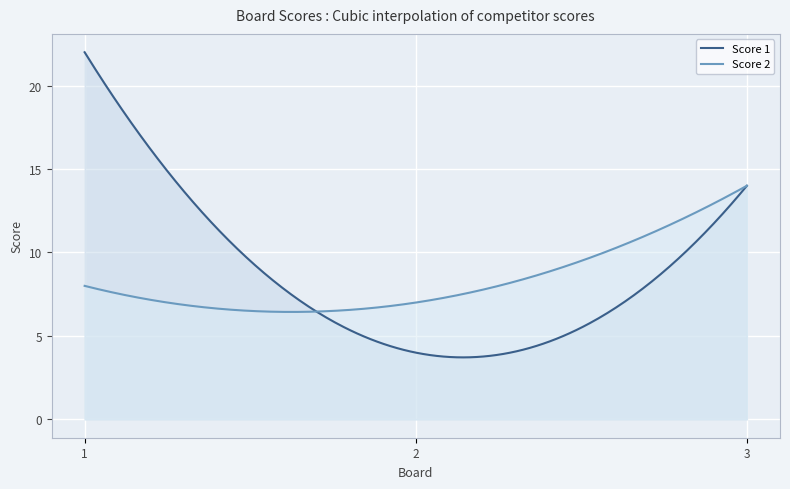

How many lines are shown in the chart?

2